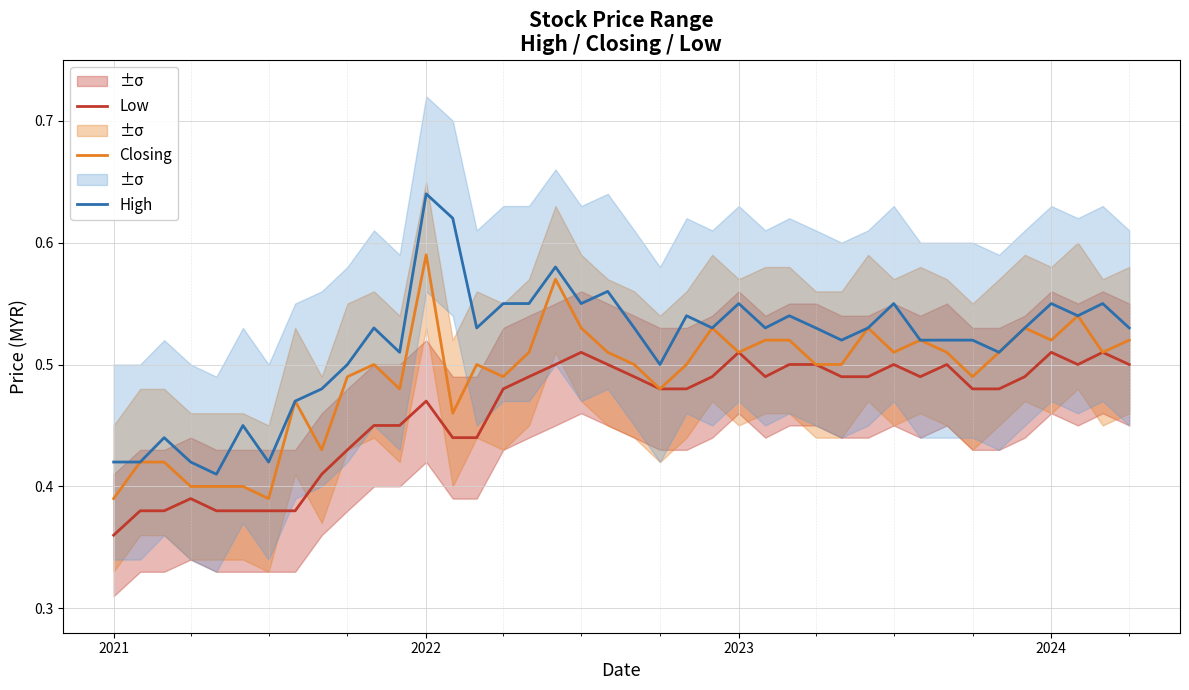

At which label does Closing reach its peak?

2022